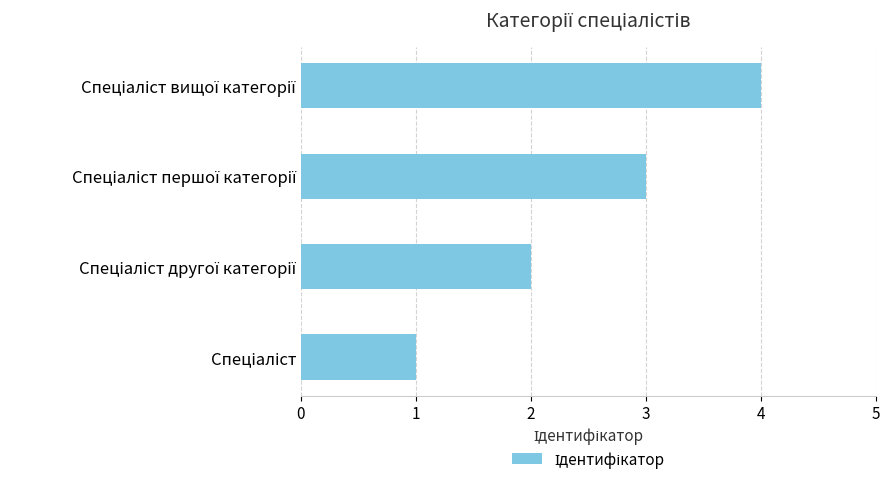

How many data points are less than 3?

2